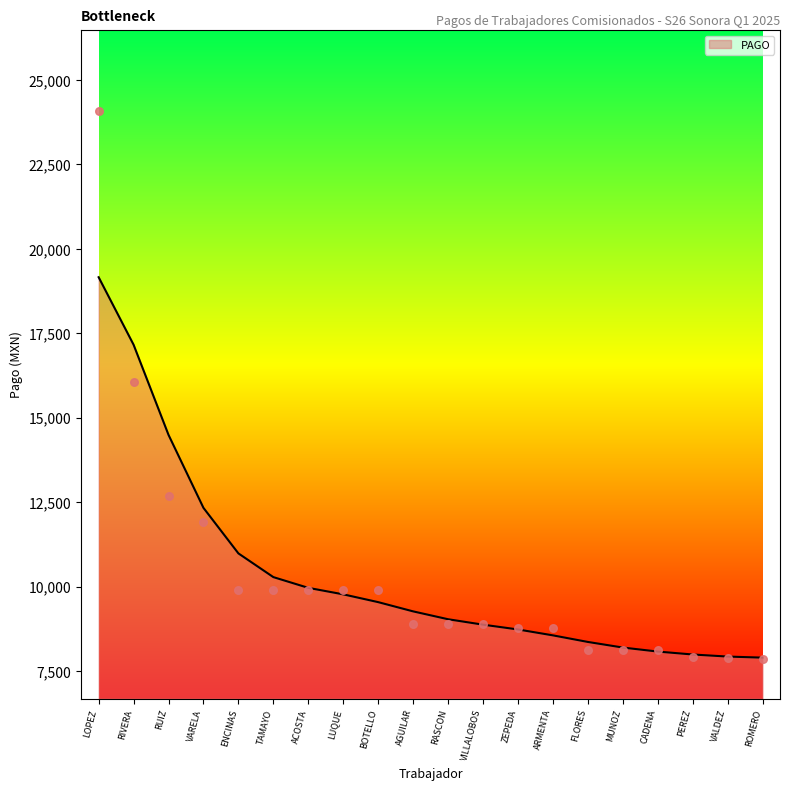

Between FLORES and VALDEZ, which is larger?

FLORES